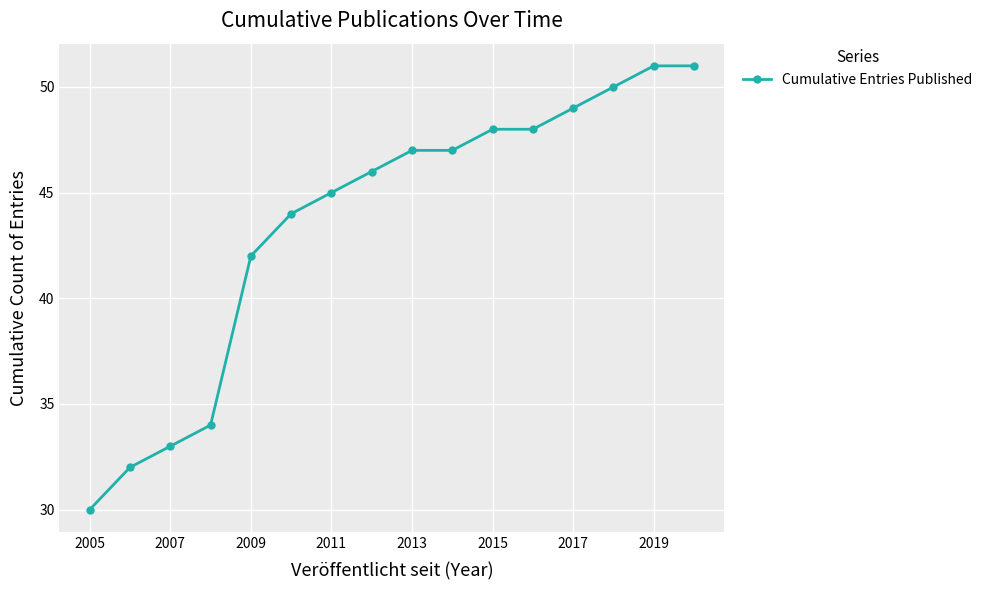

What is the greatest value displayed?

51